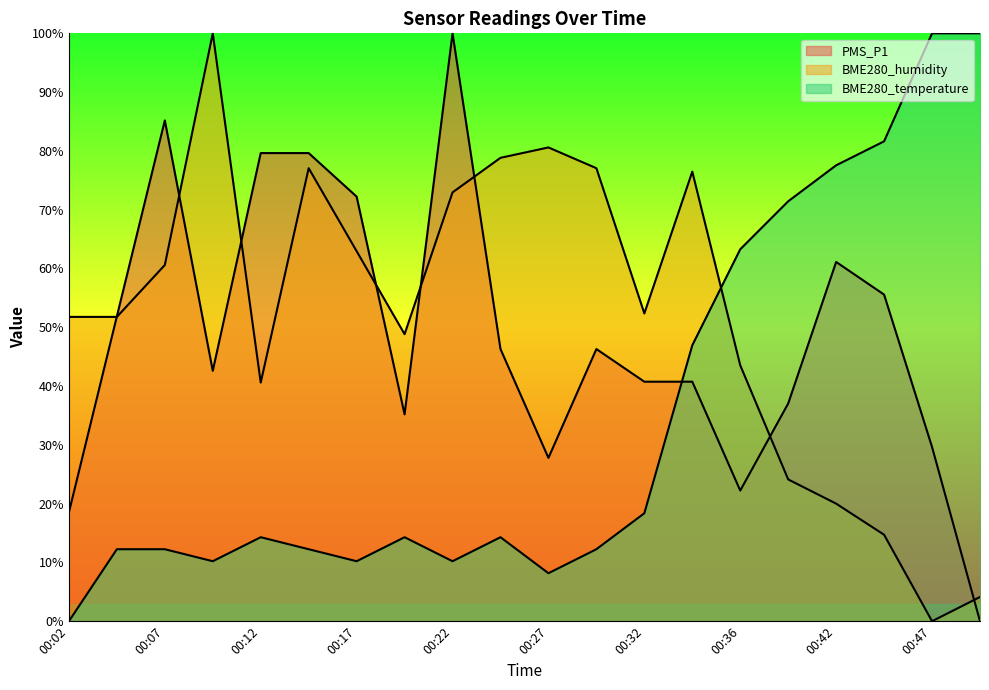

Between 00:27 and 00:34, which series saw the biggest shift?

BME280_temperature